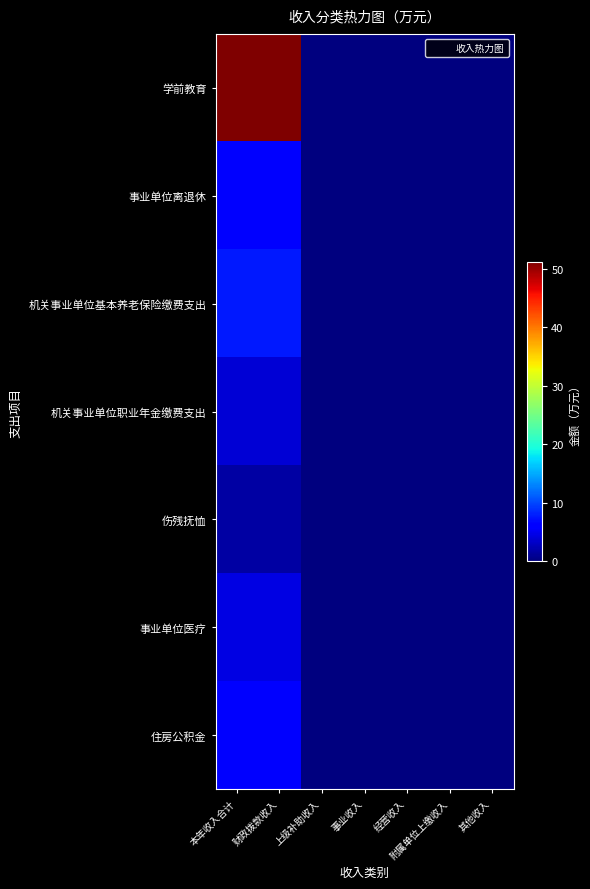

Which series has the largest total across all categories?

学前教育